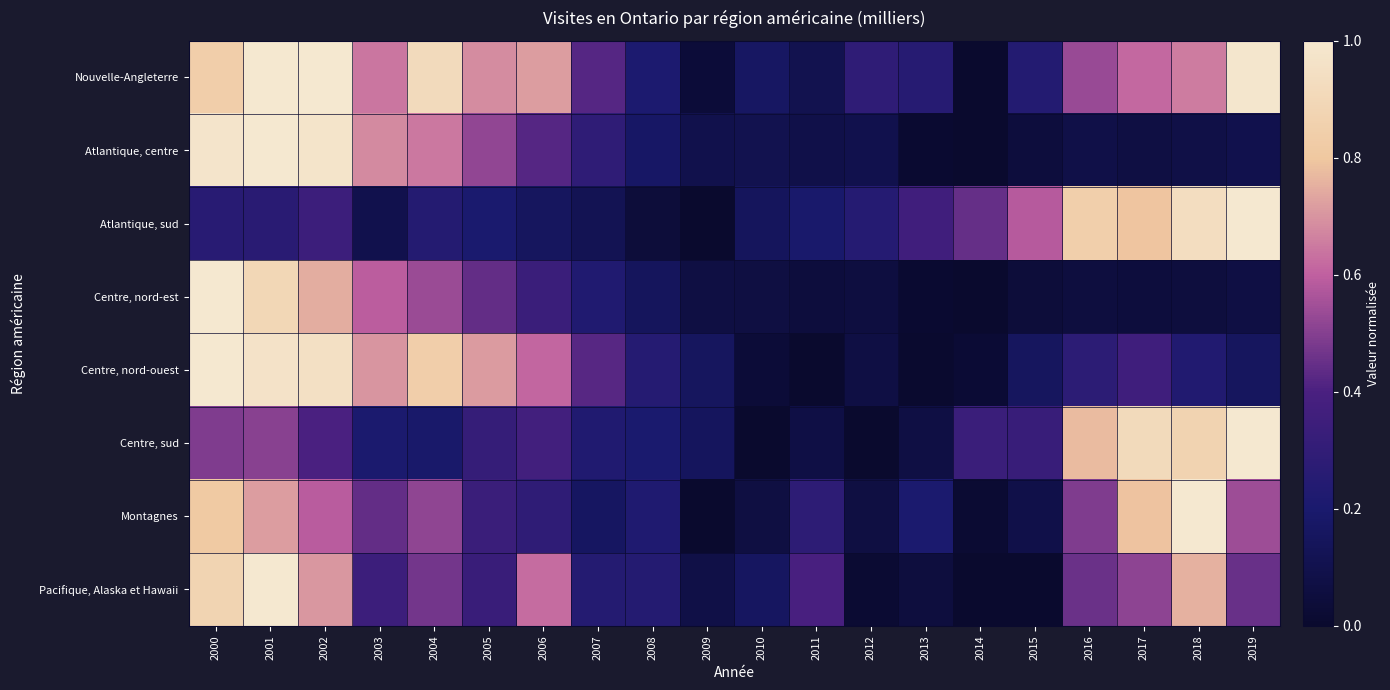

Reading right to left, transcribe all the data shown in this chart.

Nouvelle-Angleterre: 2019=1.0	2018=0.7	2017=0.6	2016=0.5	2015=0.2	2014=0.0	2013=0.3	2012=0.3	2011=0.1	2010=0.2	2009=0.0	2008=0.2	2007=0.4	2006=0.7	2005=0.7	2004=0.9	2003=0.6	2002=1.0	2001=1.0	2000=0.8
Atlantique, centre: 2019=0.1	2018=0.1	2017=0.1	2016=0.1	2015=0.0	2014=0.0	2013=0.0	2012=0.1	2011=0.1	2010=0.1	2009=0.1	2008=0.2	2007=0.3	2006=0.4	2005=0.5	2004=0.6	2003=0.7	2002=1.0	2001=1.0	2000=1.0
Atlantique, sud: 2019=1.0	2018=0.9	2017=0.8	2016=0.8	2015=0.6	2014=0.4	2013=0.4	2012=0.2	2011=0.2	2010=0.1	2009=0.0	2008=0.0	2007=0.1	2006=0.2	2005=0.2	2004=0.2	2003=0.1	2002=0.3	2001=0.3	2000=0.3
Centre, nord-est: 2019=0.1	2018=0.1	2017=0.1	2016=0.1	2015=0.0	2014=0.0	2013=0.0	2012=0.1	2011=0.0	2010=0.1	2009=0.1	2008=0.1	2007=0.2	2006=0.3	2005=0.4	2004=0.5	2003=0.6	2002=0.7	2001=0.9	2000=1.0
Centre, nord-ouest: 2019=0.2	2018=0.2	2017=0.4	2016=0.3	2015=0.2	2014=0.0	2013=0.0	2012=0.1	2011=0.0	2010=0.0	2009=0.2	2008=0.2	2007=0.4	2006=0.6	2005=0.7	2004=0.8	2003=0.7	2002=1.0	2001=1.0	2000=1.0
Centre, sud: 2019=1.0	2018=0.9	2017=0.9	2016=0.8	2015=0.3	2014=0.3	2013=0.1	2012=0.0	2011=0.1	2010=0.0	2009=0.2	2008=0.2	2007=0.2	2006=0.4	2005=0.3	2004=0.2	2003=0.2	2002=0.4	2001=0.5	2000=0.5
Montagnes: 2019=0.5	2018=1.0	2017=0.8	2016=0.5	2015=0.1	2014=0.0	2013=0.2	2012=0.1	2011=0.3	2010=0.1	2009=0.0	2008=0.2	2007=0.2	2006=0.3	2005=0.3	2004=0.5	2003=0.4	2002=0.6	2001=0.7	2000=0.8
Pacifique, Alaska et Hawaii: 2019=0.5	2018=0.8	2017=0.5	2016=0.5	2015=0.0	2014=0.0	2013=0.1	2012=0.0	2011=0.4	2010=0.2	2009=0.1	2008=0.2	2007=0.2	2006=0.6	2005=0.3	2004=0.5	2003=0.3	2002=0.7	2001=1.0	2000=0.9